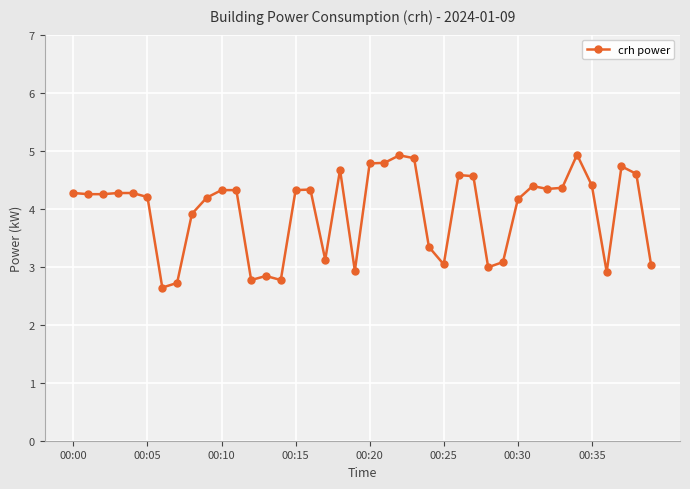

What is the smallest value displayed?

2.6